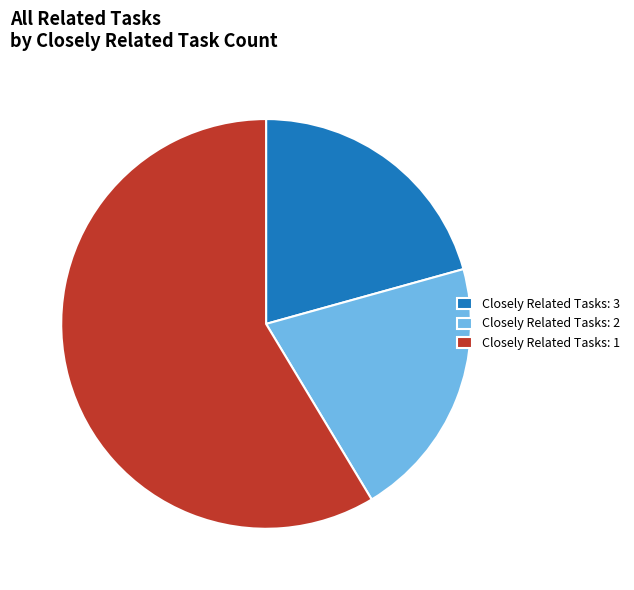

Is the sum of Closely Related Tasks: 3 and Closely Related Tasks: 2 greater than half?

No